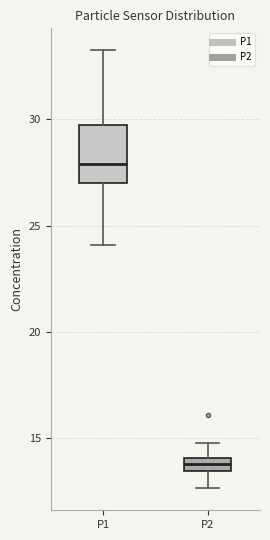

Comparing the boxes themselves (not the whiskers), which one is the tallest?

P1